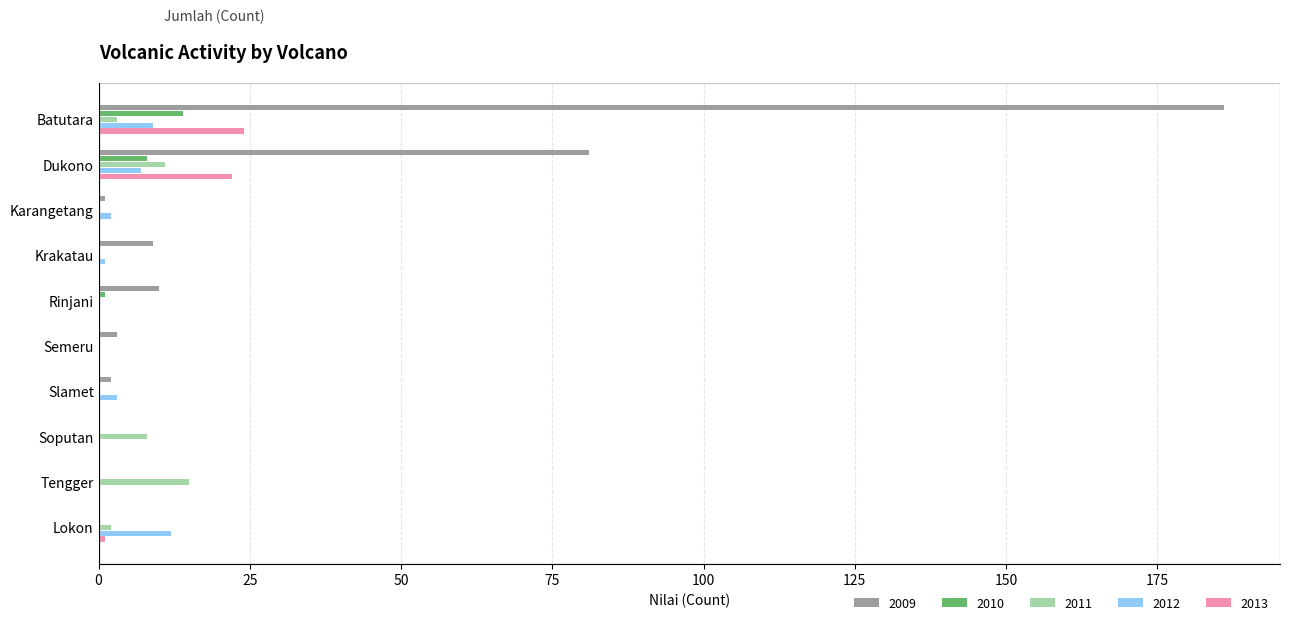

How many 2011 values are between 0 and 8?

8